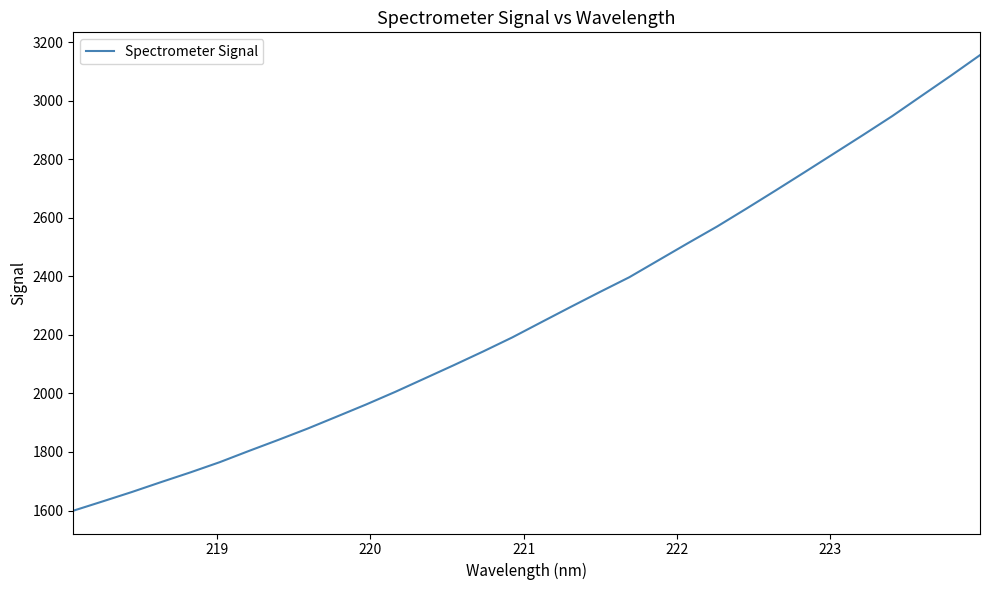

What is the difference between the maximum and minimum values?

1556.0